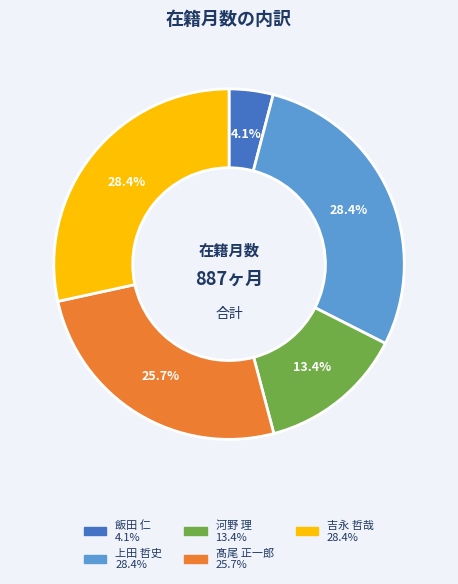

Which has a higher value, 髙尾 正一郎 or 上田 哲史?

上田 哲史